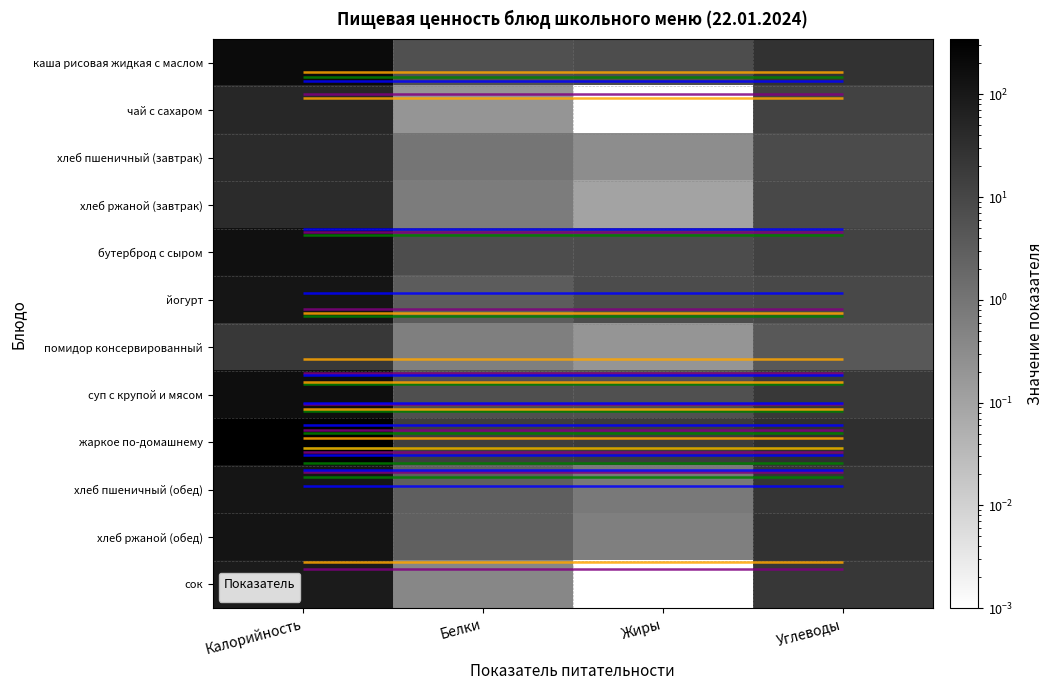

Rank the series at Жиры from lowest to highest value.

чай с сахаром, сок, хлеб ржаной (завтрак), помидор консервированный, хлеб пшеничный (завтрак), хлеб ржаной (обед), хлеб пшеничный (обед), суп с крупой и мясом, каша рисовая жидкая с маслом, йогурт, бутерброд с сыром, жаркое по-домашнему